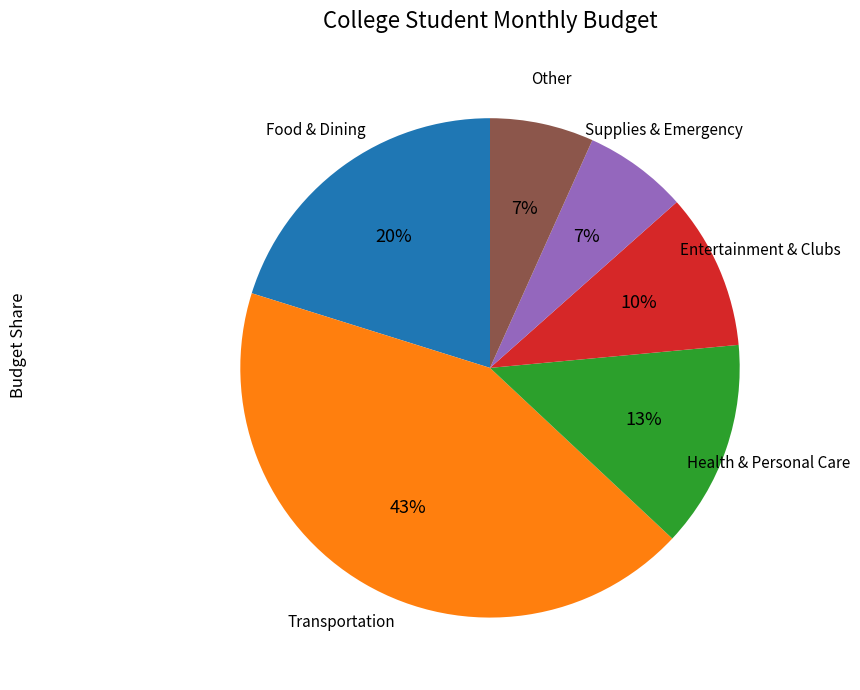

To the nearest percent, what is the average slice percentage?

17%